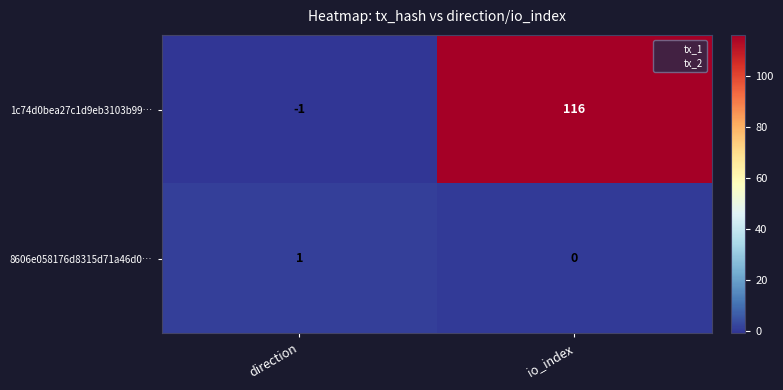

How many values in the 8606e058176d8315d71a46d0… series are below 1?

1